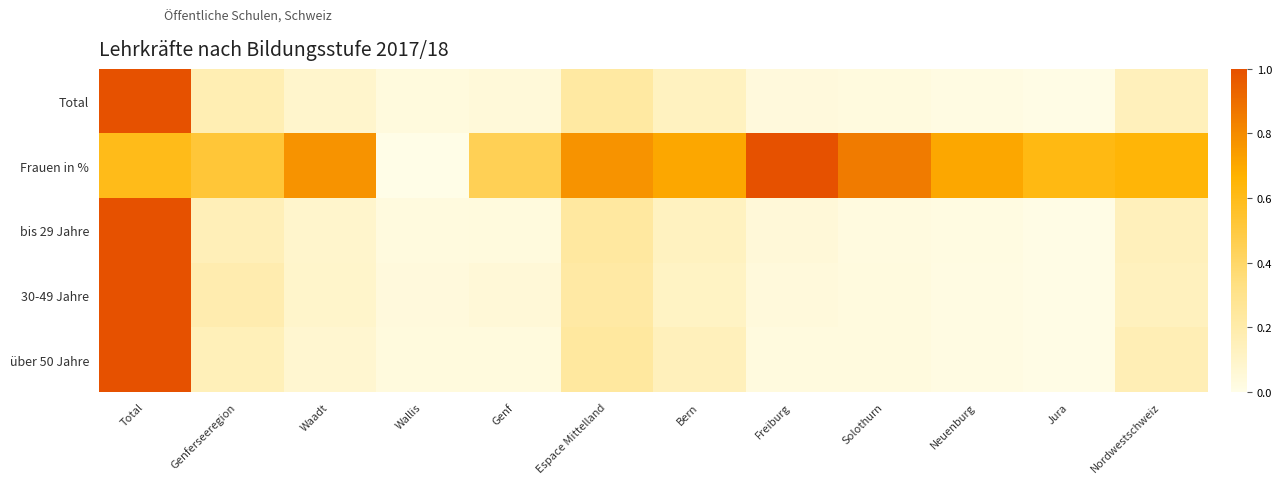

Reading left to right, transcribe all the data shown in this chart.

Total: Total=1.0	Genferseeregion=0.2	Waadt=0.1	Wallis=0.0	Genf=0.0	Espace Mittelland=0.2	Bern=0.1	Freiburg=0.0	Solothurn=0.0	Neuenburg=0.0	Jura=0.0	Nordwestschweiz=0.1
Frauen in %: Total=0.6	Genferseeregion=0.5	Waadt=0.8	Wallis=0.0	Genf=0.4	Espace Mittelland=0.8	Bern=0.7	Freiburg=1.0	Solothurn=0.9	Neuenburg=0.7	Jura=0.6	Nordwestschweiz=0.6
bis 29 Jahre: Total=1.0	Genferseeregion=0.2	Waadt=0.1	Wallis=0.0	Genf=0.0	Espace Mittelland=0.2	Bern=0.1	Freiburg=0.0	Solothurn=0.0	Neuenburg=0.0	Jura=0.0	Nordwestschweiz=0.1
30-49 Jahre: Total=1.0	Genferseeregion=0.2	Waadt=0.1	Wallis=0.0	Genf=0.1	Espace Mittelland=0.2	Bern=0.1	Freiburg=0.0	Solothurn=0.0	Neuenburg=0.0	Jura=0.0	Nordwestschweiz=0.1
über 50 Jahre: Total=1.0	Genferseeregion=0.2	Waadt=0.1	Wallis=0.0	Genf=0.0	Espace Mittelland=0.2	Bern=0.1	Freiburg=0.0	Solothurn=0.0	Neuenburg=0.0	Jura=0.0	Nordwestschweiz=0.2